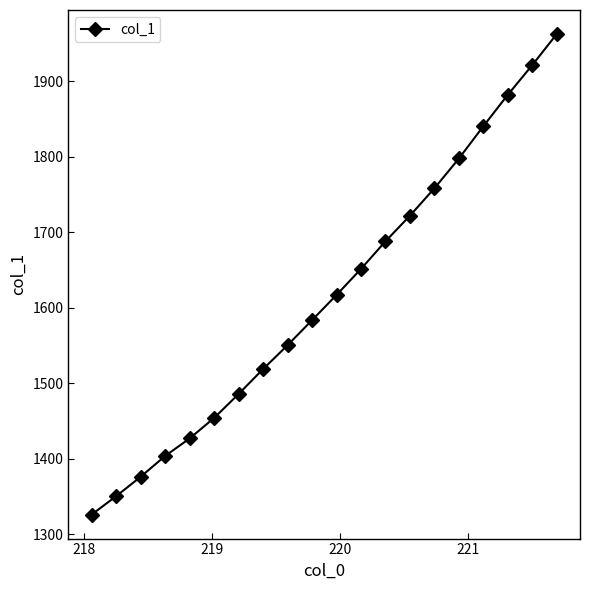

True or false: the data has more than 1 interior local peaks.

False